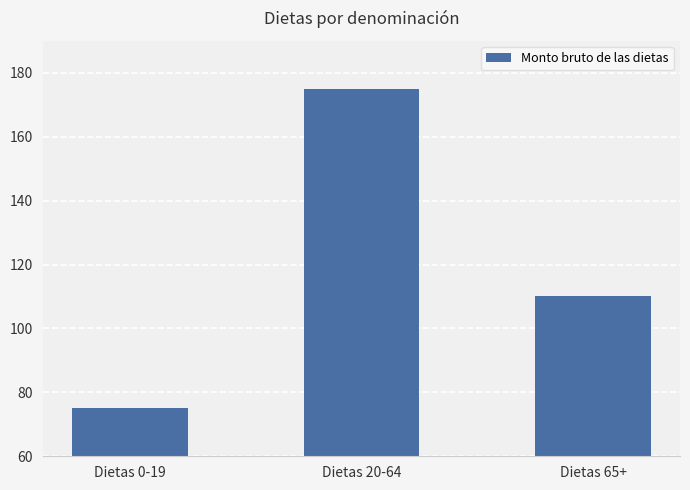

What is the greatest value displayed?

175